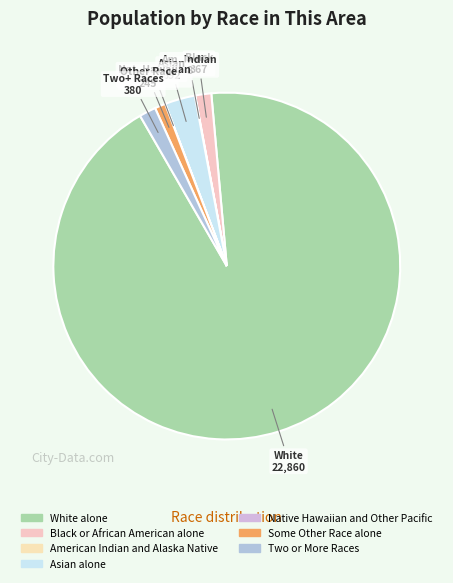

How many segments does this pie chart have?

7